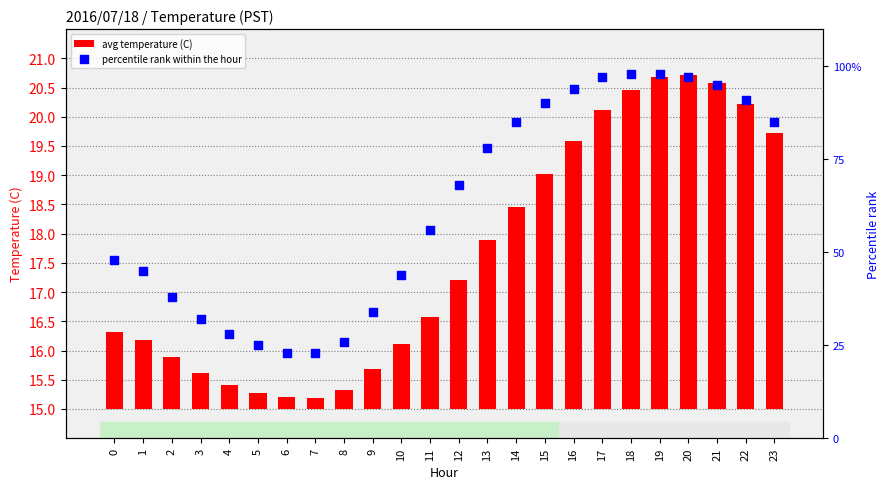

Is the value of avg temperature (C) at 10 greater than the value of percentile rank within the hour at 17?

No